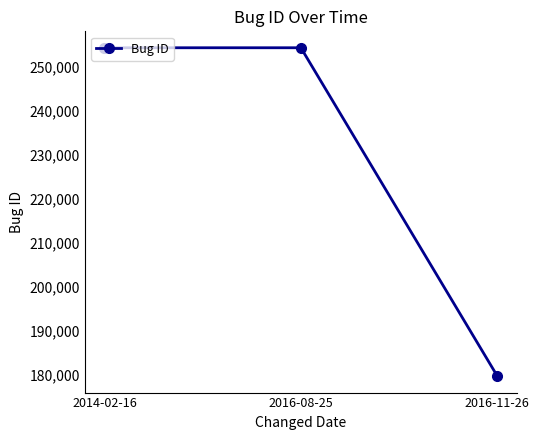

How many distinct data groups are displayed?

1